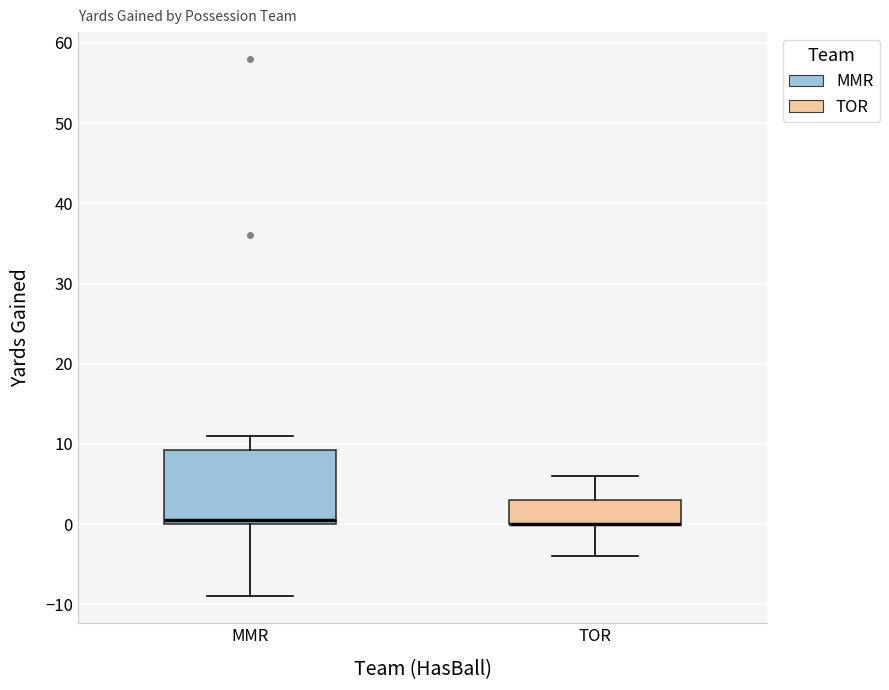

Where is the lower edge of the box for TOR on the y-axis? The values are not printed on the chart, so give them approximately, as read against the axis.

0